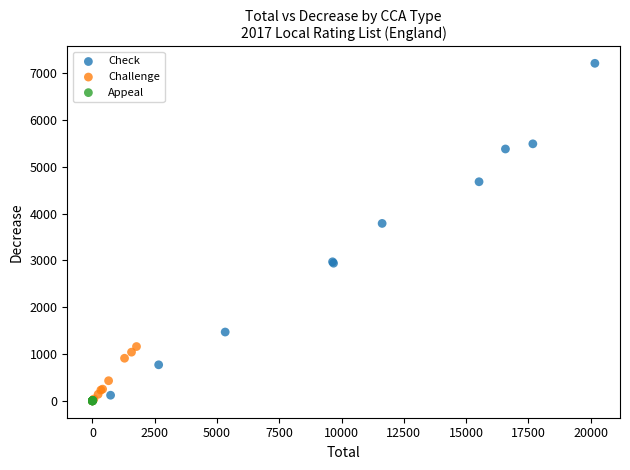

Which series contains the highest Y value?

Check